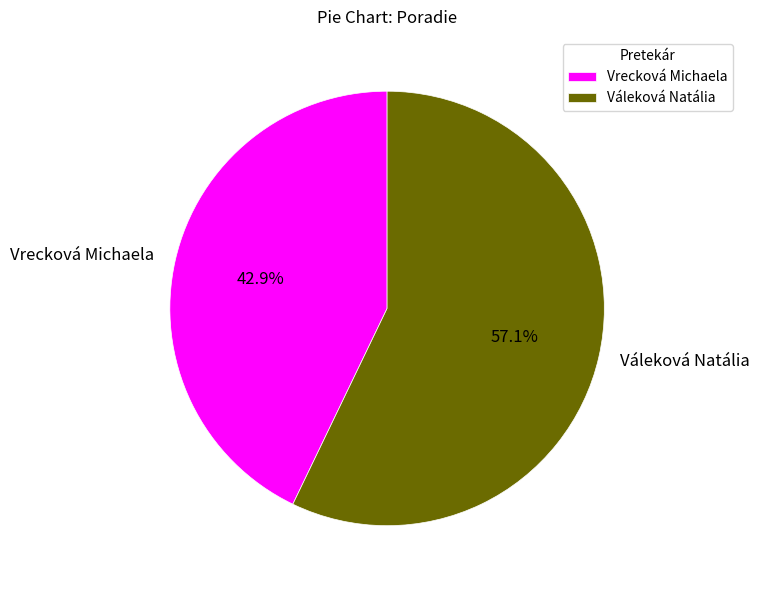

To the nearest percent, what is the combined percentage of Váleková Natália and Vrecková Michaela?

100%